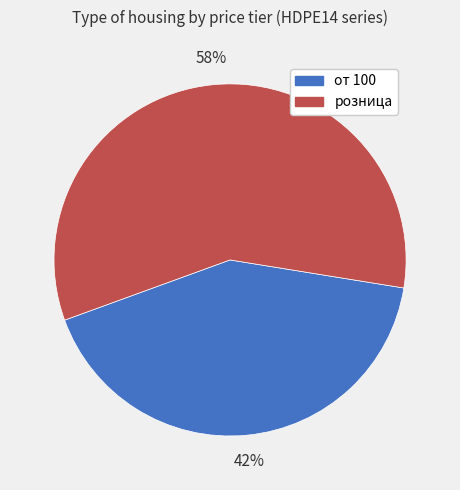

The розница slice represents 44% of the pie. True or false?

False